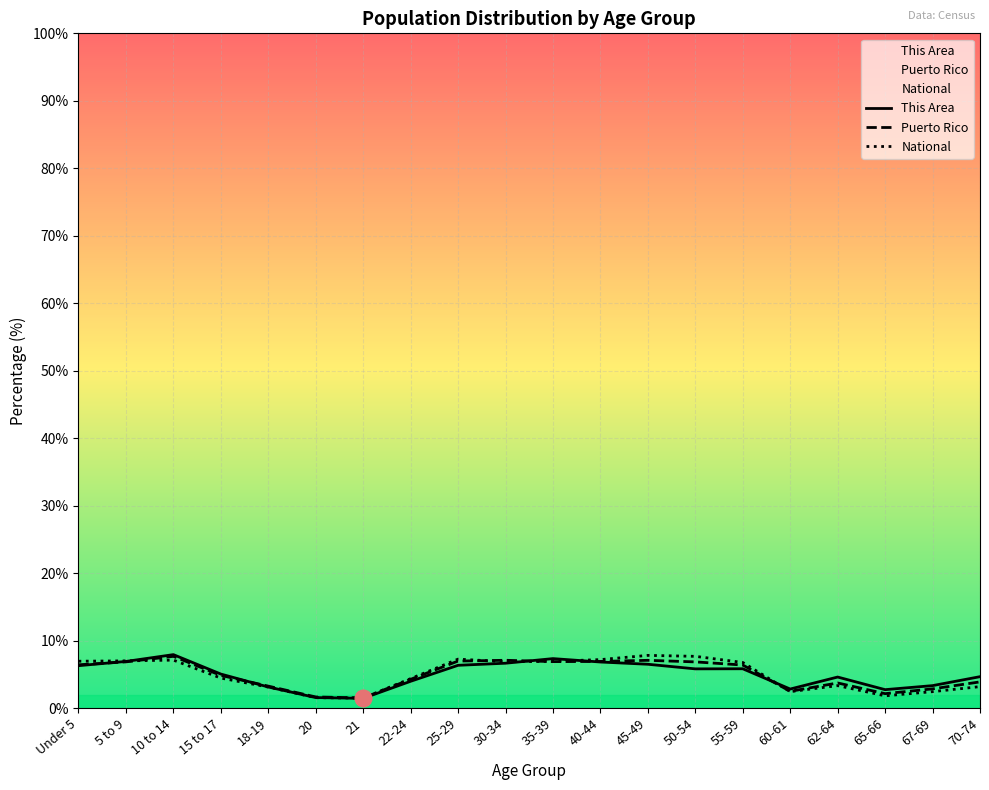

What is the label of the 17th point from the left?

62-64